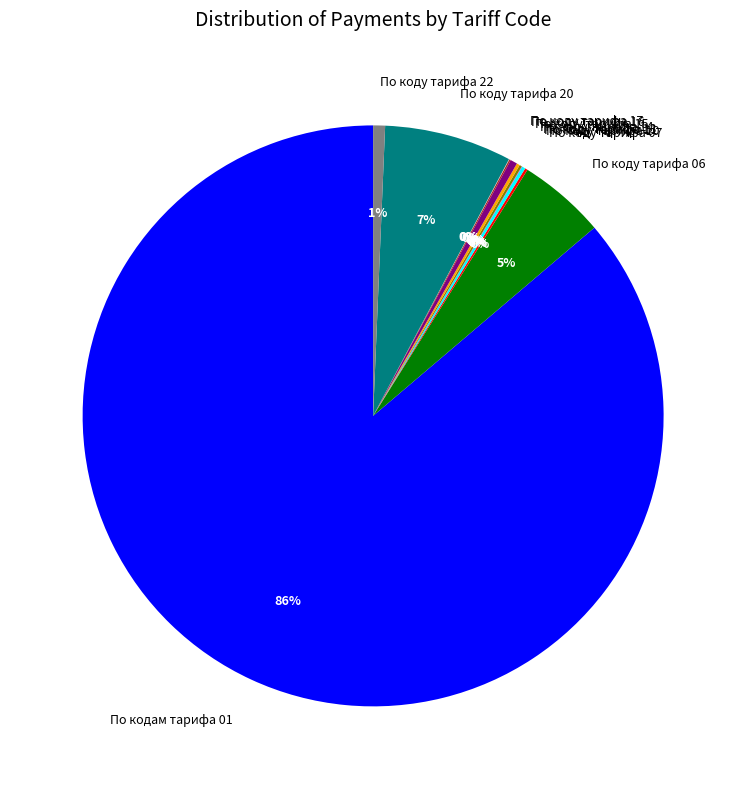

To the nearest percent, what is the average slice percentage?

8%